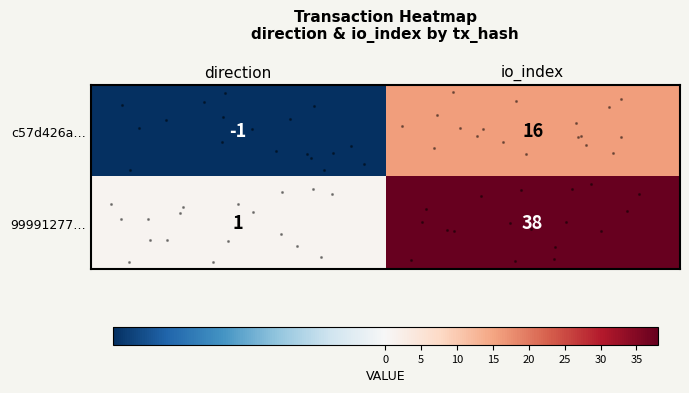

What is the average value of the 99991277… series?

20